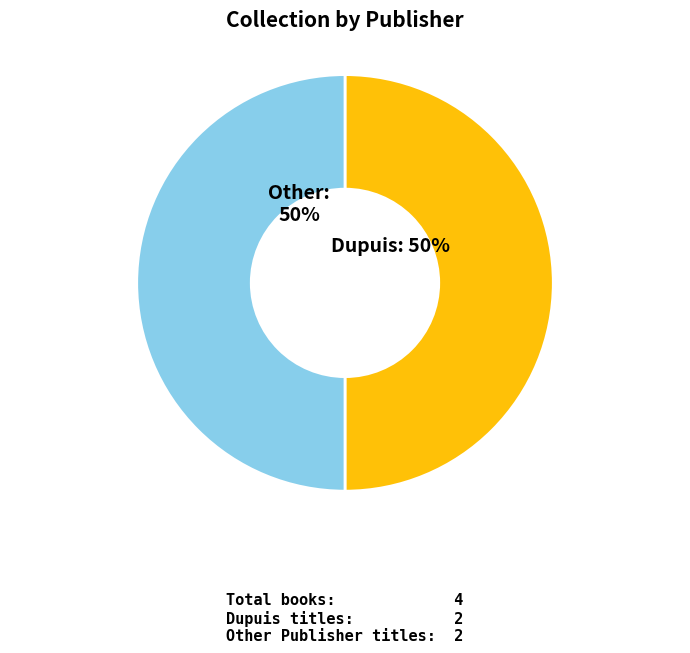

To the nearest percent, what is the average slice percentage?

50%